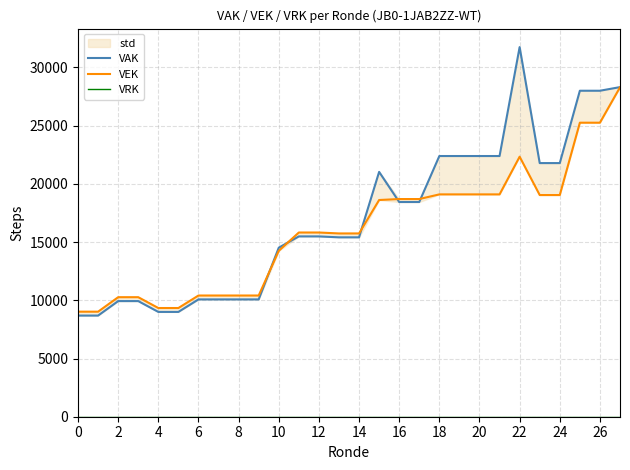

True or false: VAK has more than 2 interior local peaks.

False